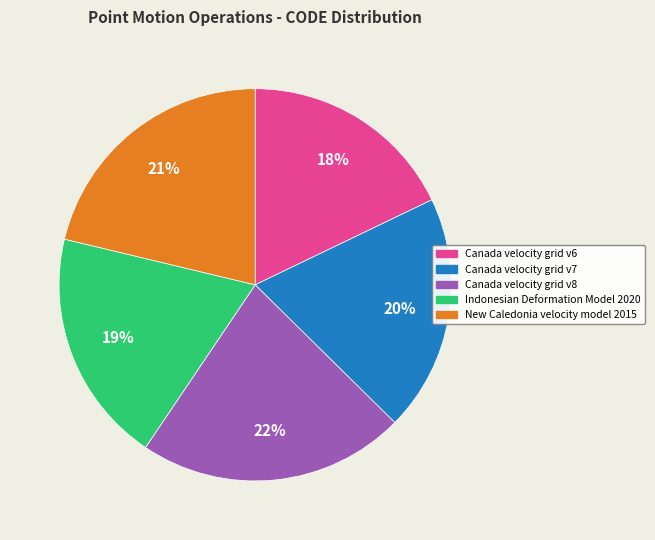

To the nearest percent, what portion does Canada velocity grid v6 represent?

18%